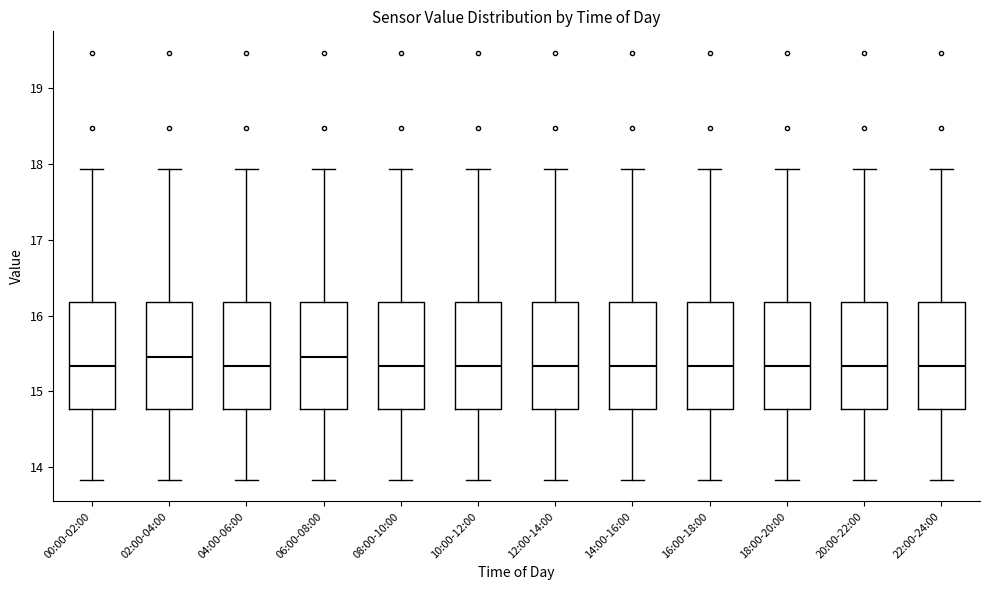

Reading left to right, transcribe this box plot: for each box, give where its median line is, the range the box spans, and where its two whiskers end, as read against the y-axis. The values are not printed on the chart, so give them approximately, as read against the axis.

00:00-02:00: median 15.3, box 14.8 to 16.2, whiskers 13.8 to 17.9
02:00-04:00: median 15.5, box 14.8 to 16.2, whiskers 13.8 to 17.9
04:00-06:00: median 15.3, box 14.8 to 16.2, whiskers 13.8 to 17.9
06:00-08:00: median 15.5, box 14.8 to 16.2, whiskers 13.8 to 17.9
08:00-10:00: median 15.3, box 14.8 to 16.2, whiskers 13.8 to 17.9
10:00-12:00: median 15.3, box 14.8 to 16.2, whiskers 13.8 to 17.9
12:00-14:00: median 15.3, box 14.8 to 16.2, whiskers 13.8 to 17.9
14:00-16:00: median 15.3, box 14.8 to 16.2, whiskers 13.8 to 17.9
16:00-18:00: median 15.3, box 14.8 to 16.2, whiskers 13.8 to 17.9
18:00-20:00: median 15.3, box 14.8 to 16.2, whiskers 13.8 to 17.9
20:00-22:00: median 15.3, box 14.8 to 16.2, whiskers 13.8 to 17.9
22:00-24:00: median 15.3, box 14.8 to 16.2, whiskers 13.8 to 17.9